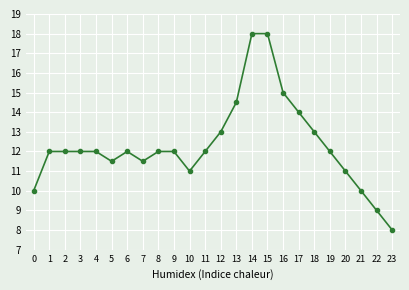

What is the difference between the maximum and minimum values?

10.0